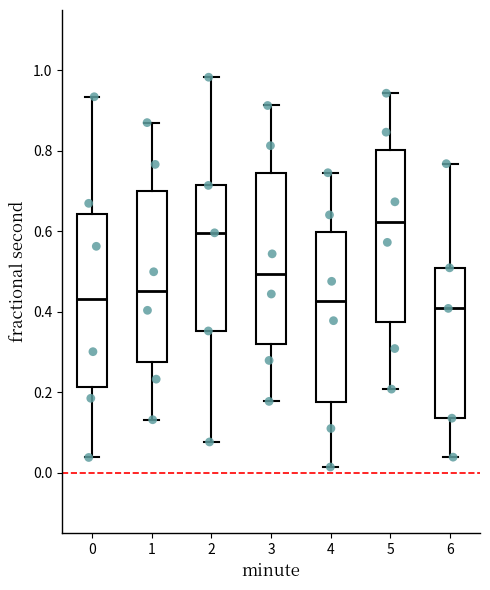

Reading left to right, transcribe this box plot: for each box, give where its median line is, the range the box spans, and where its two whiskers end, as read against the y-axis. The values are not printed on the chart, so give them approximately, as read against the axis.

0: median 0.44, box 0.22 to 0.64, whiskers 0.04 to 0.94
1: median 0.46, box 0.28 to 0.70, whiskers 0.14 to 0.88
2: median 0.60, box 0.36 to 0.72, whiskers 0.08 to 0.98
3: median 0.50, box 0.32 to 0.74, whiskers 0.18 to 0.92
4: median 0.42, box 0.18 to 0.60, whiskers 0.02 to 0.74
5: median 0.62, box 0.38 to 0.80, whiskers 0.20 to 0.94
6: median 0.40, box 0.14 to 0.50, whiskers 0.04 to 0.76